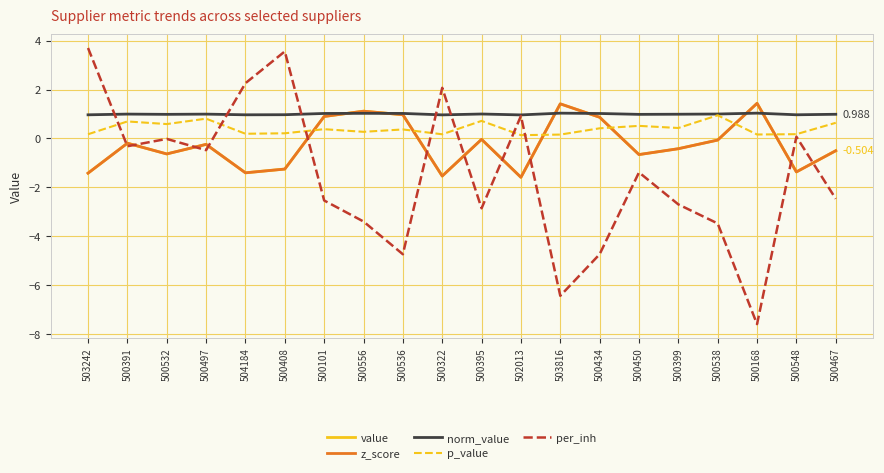

What is the label of the 13th point from the right?

500556